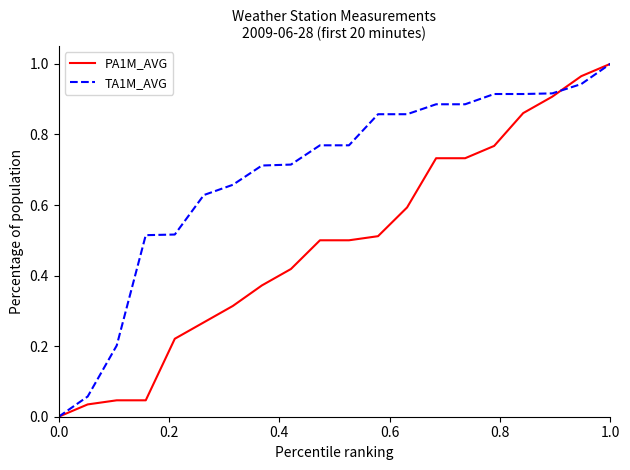

Rank the series by their average value, from highest to lowest.

TA1M_AVG, PA1M_AVG